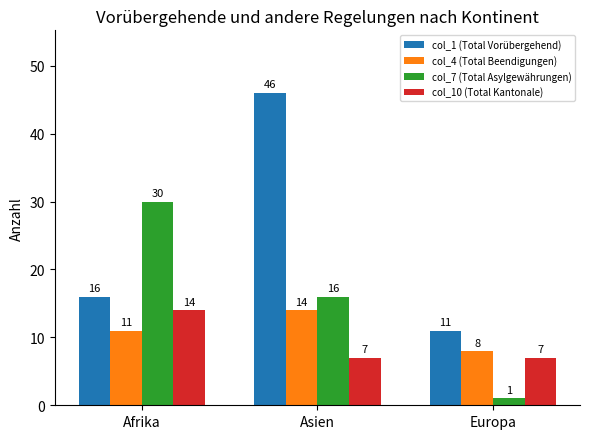

Which series has the widest spread of values?

col_1 (Total Vorübergehend)